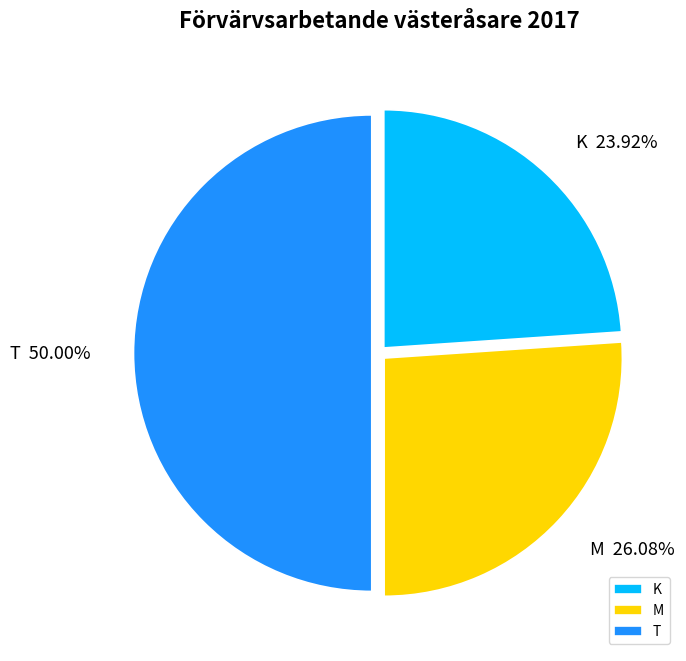

To the nearest percent, what is the difference between the largest and smallest slice percentages?

26%